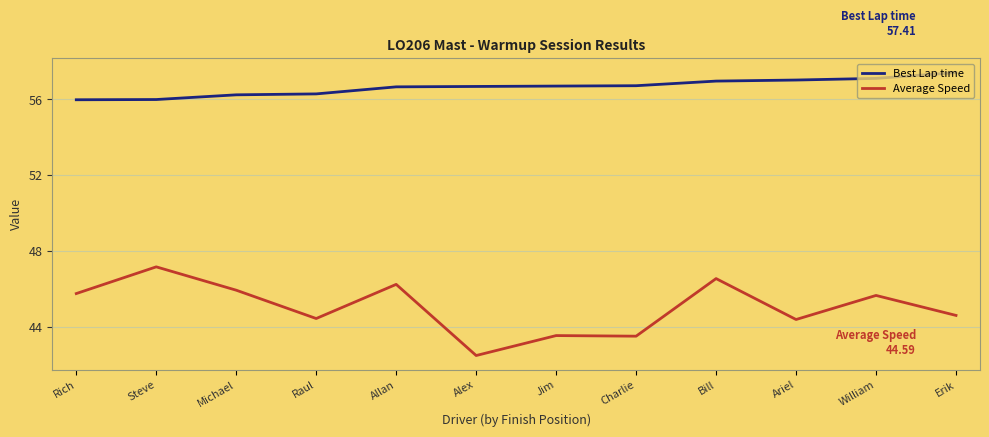

What is the minimum value shown in the chart?

42.5